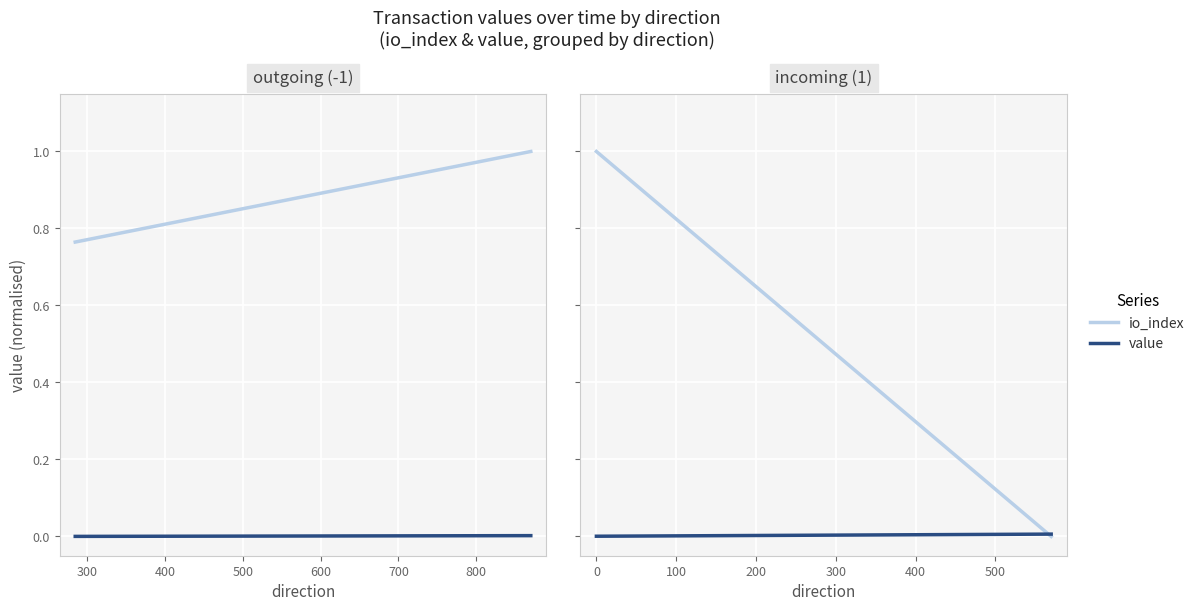

What is the maximum value shown in the chart?

1.0